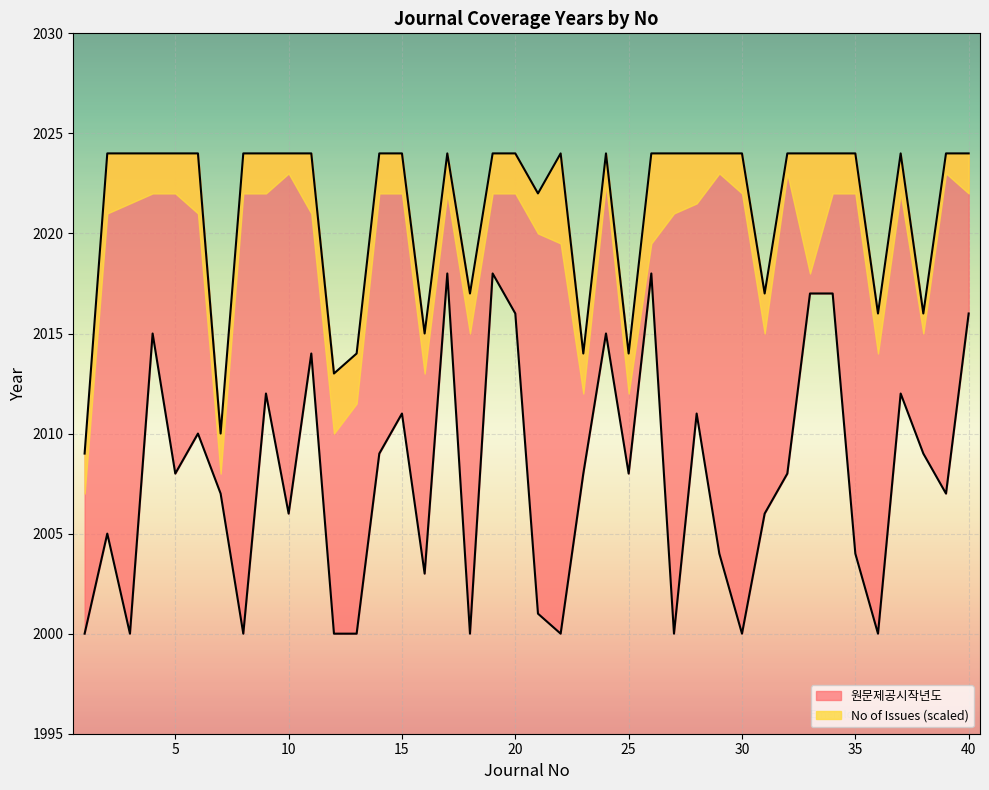

True or false: 원문제공시작년도 and 원문제공마지막년도 cross at least once.

False